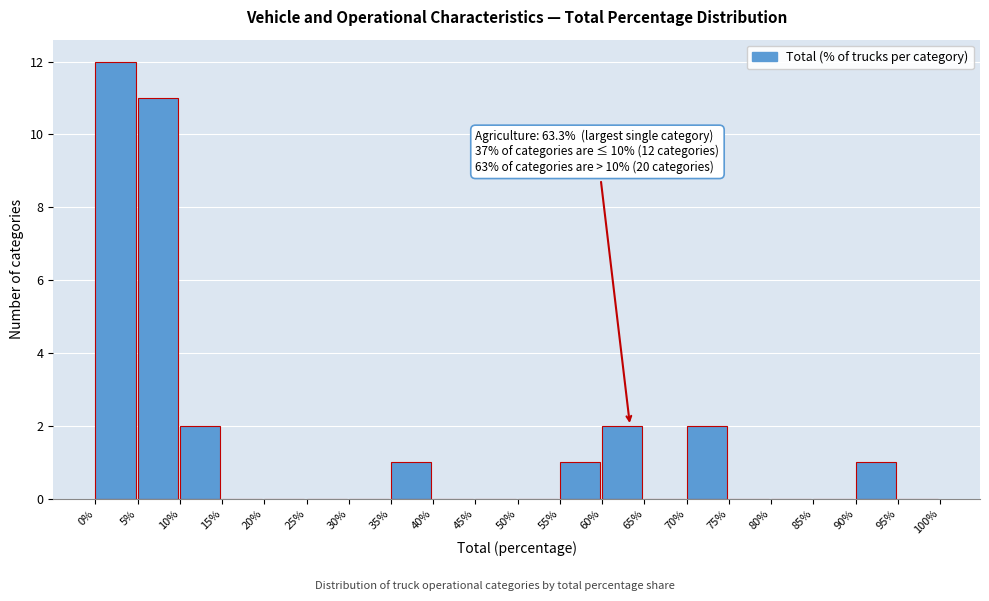

Which range on the x-axis has the tallest bar?

0% to 5%